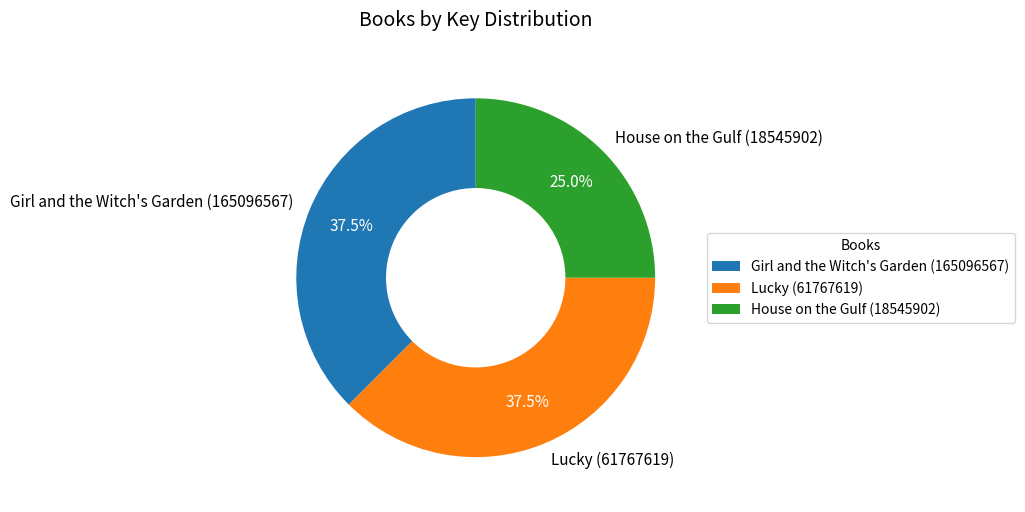

To the nearest percent, what percentage of the pie is House on the Gulf (18545902)?

25%